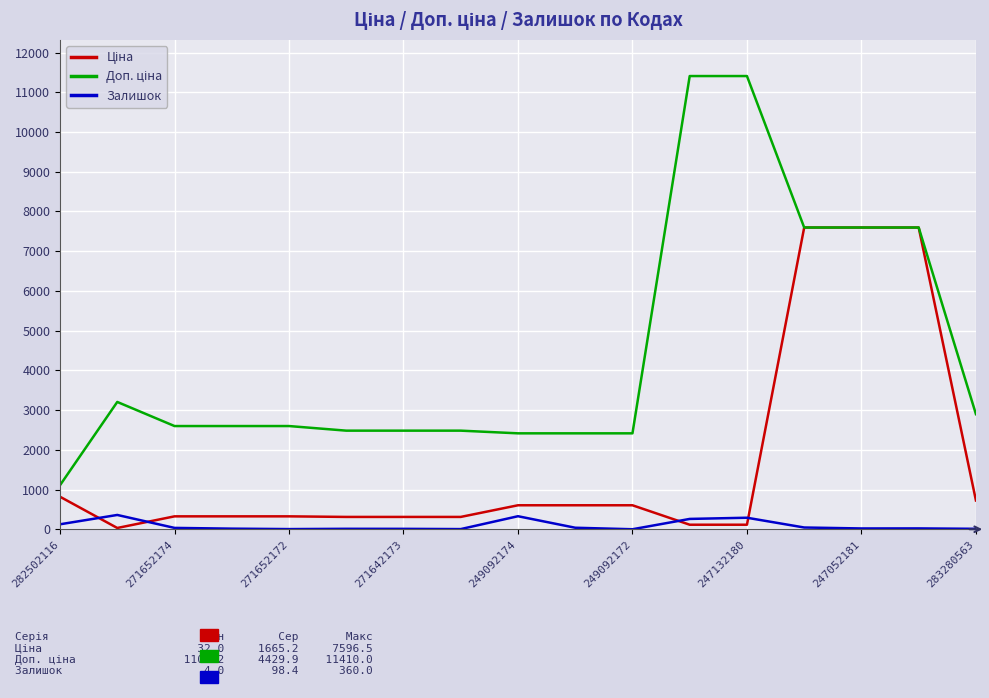

At which label is Ціна closest to 3814?

282502116